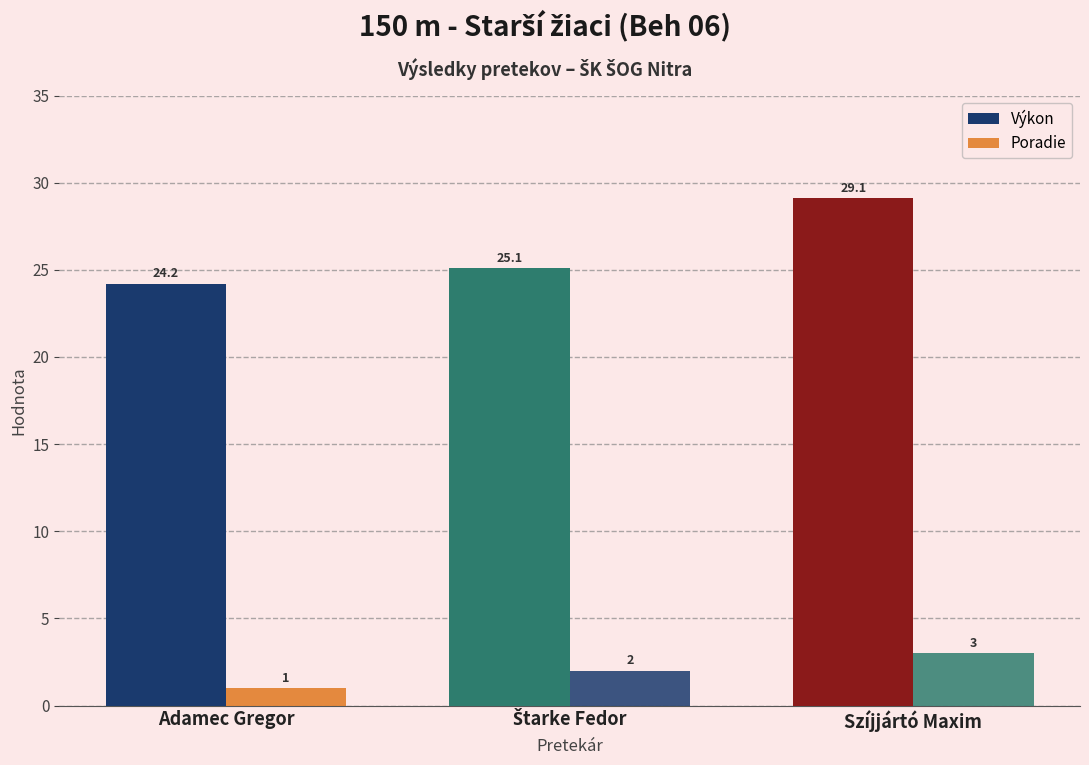

How many data points in Poradie are less than 2?

1